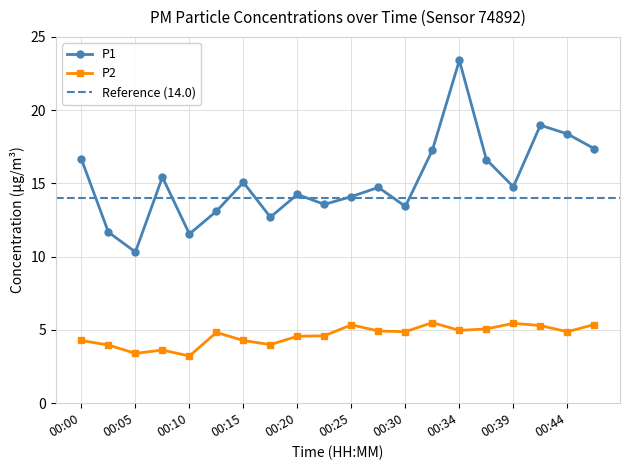

Which category has the highest value across all series?

00:34